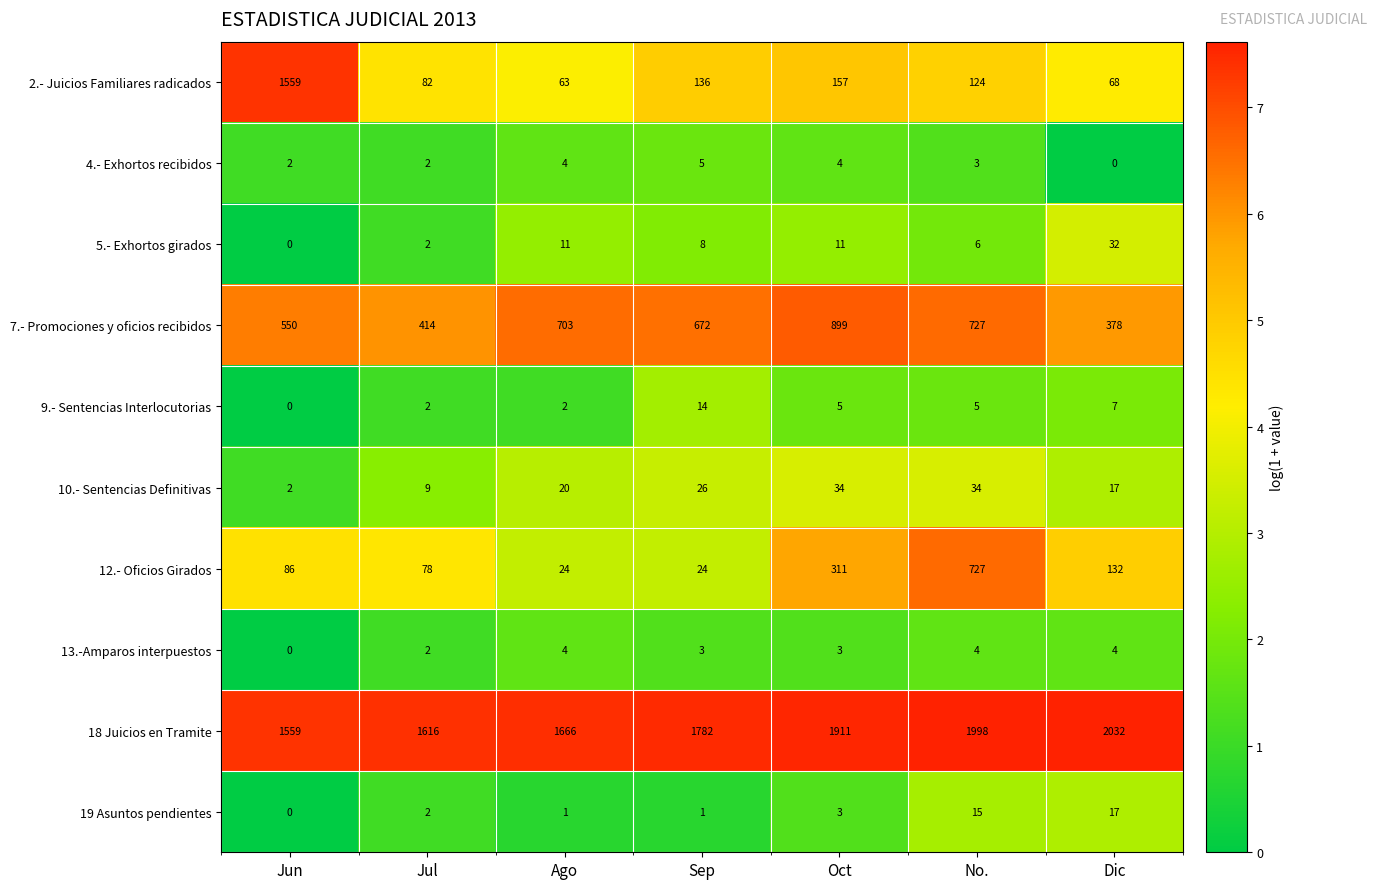

How many series are shown in this chart?

10